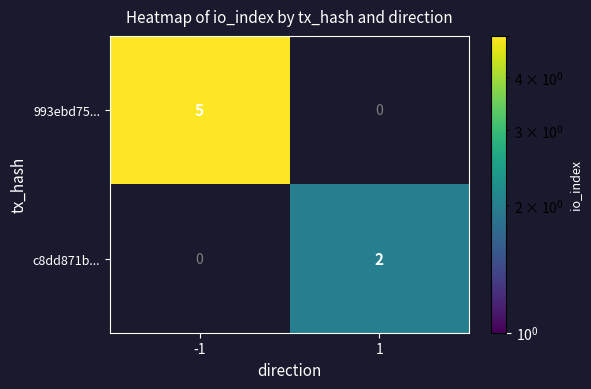

True or false: c8dd871b... has a value of 1 at 1.

False